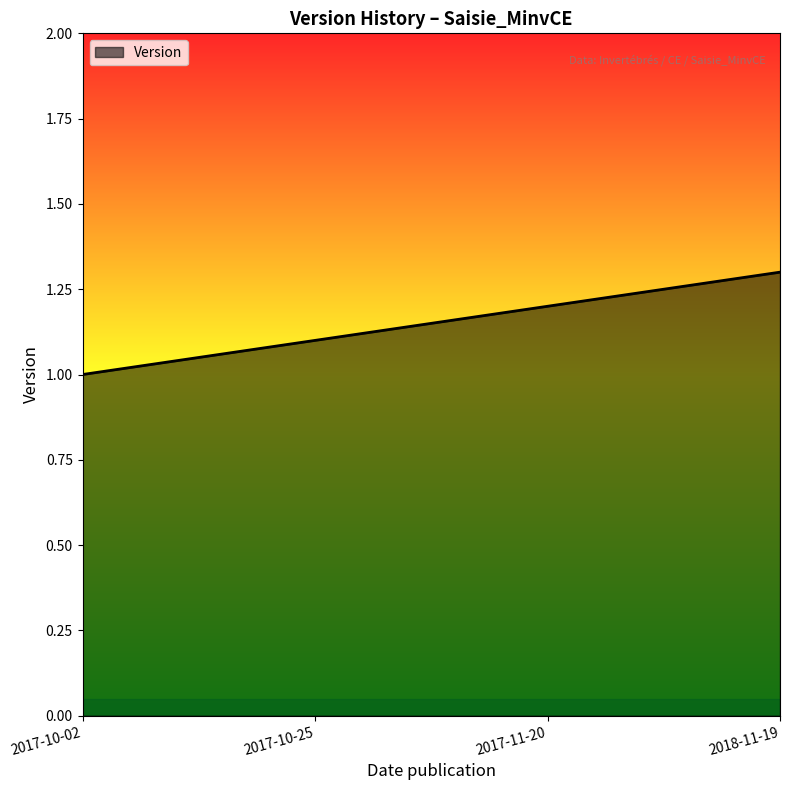

What is the greatest value displayed?

1.3